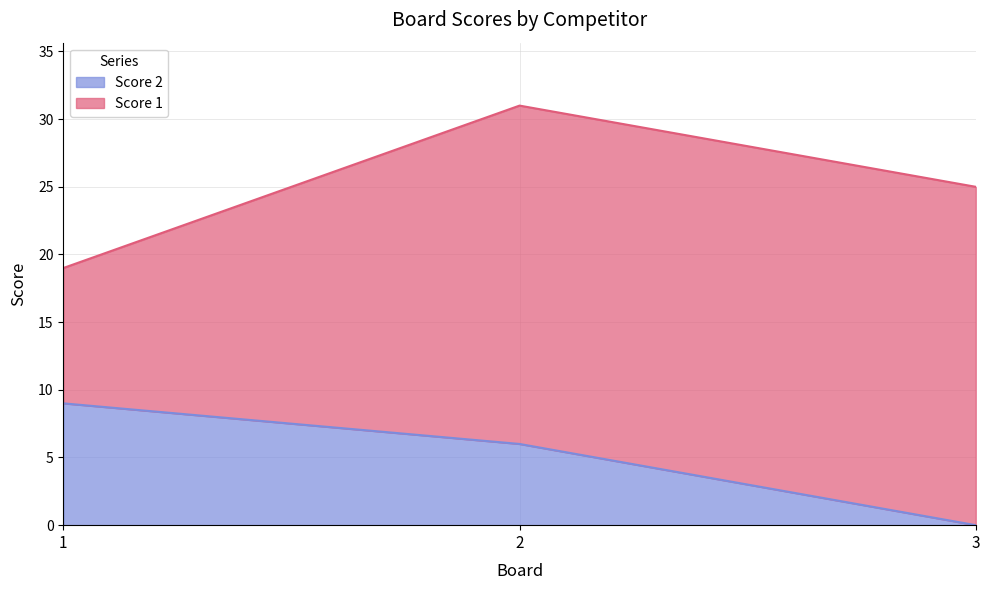

How many positive values are there?

2